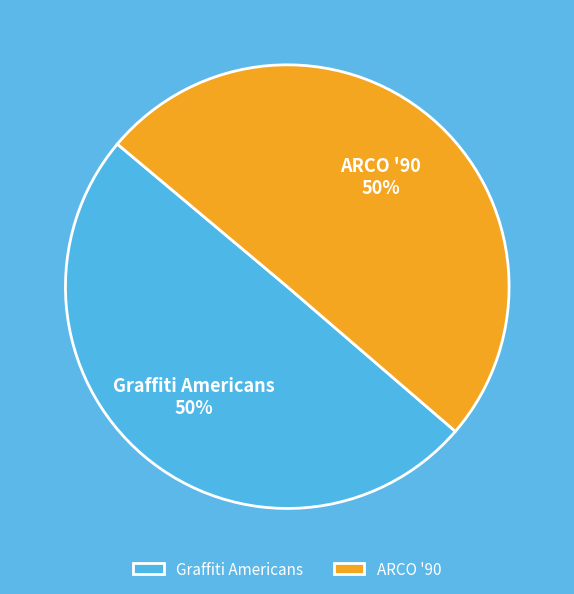

What percentage is the Graffiti Americans slice, to the nearest percent?

50%